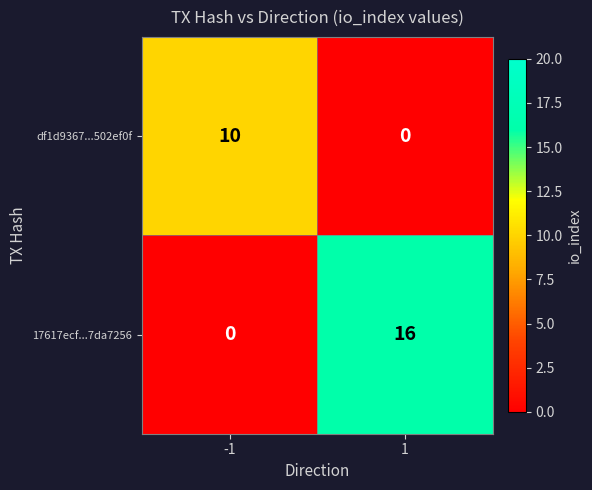

Count the number of data series in this chart.

2